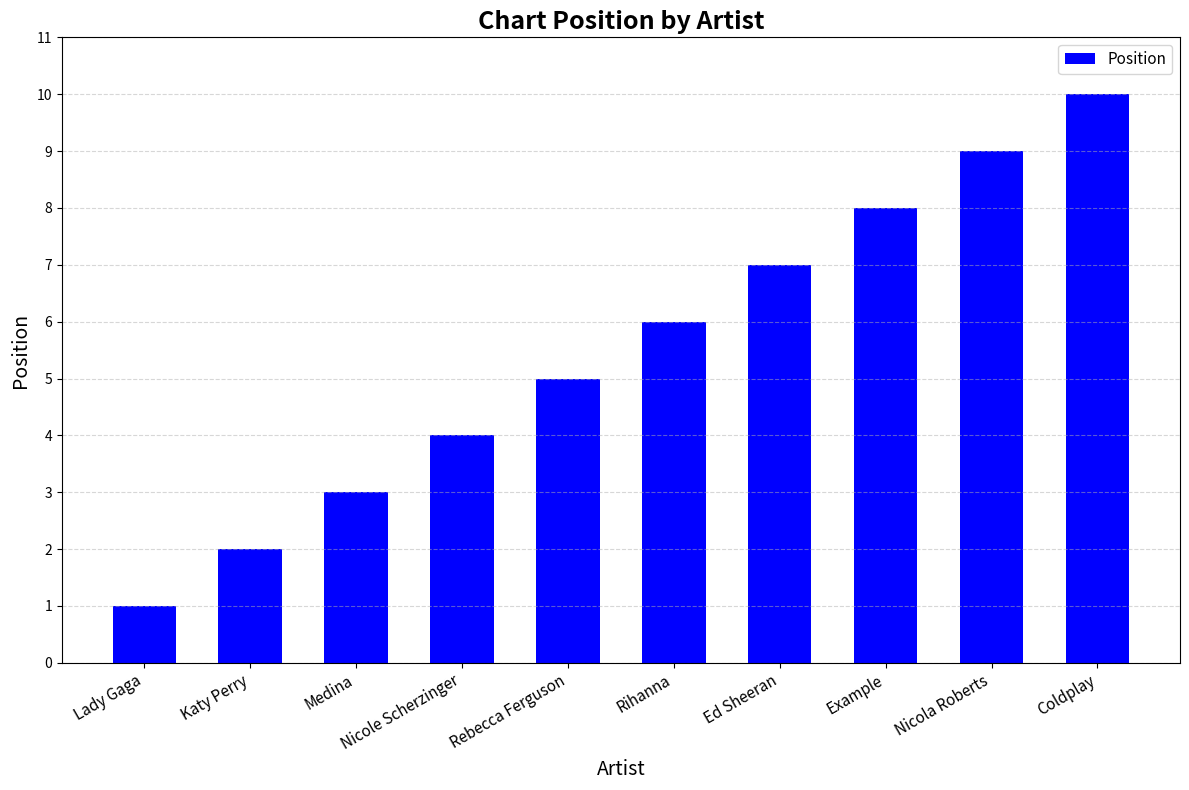

What position from the right is Rebecca Ferguson?

6